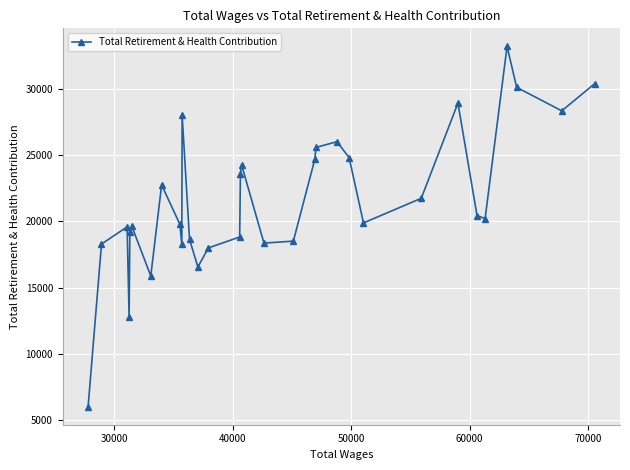

What is the difference between the second highest and minimum values?

24400